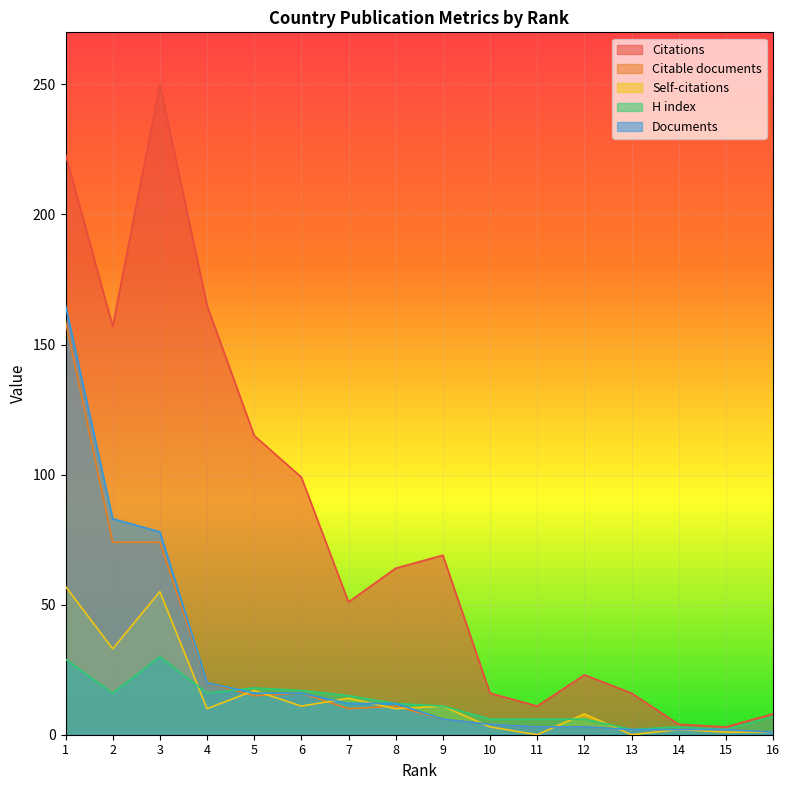

What is the difference between the second highest and second lowest values in the Citations series?

219